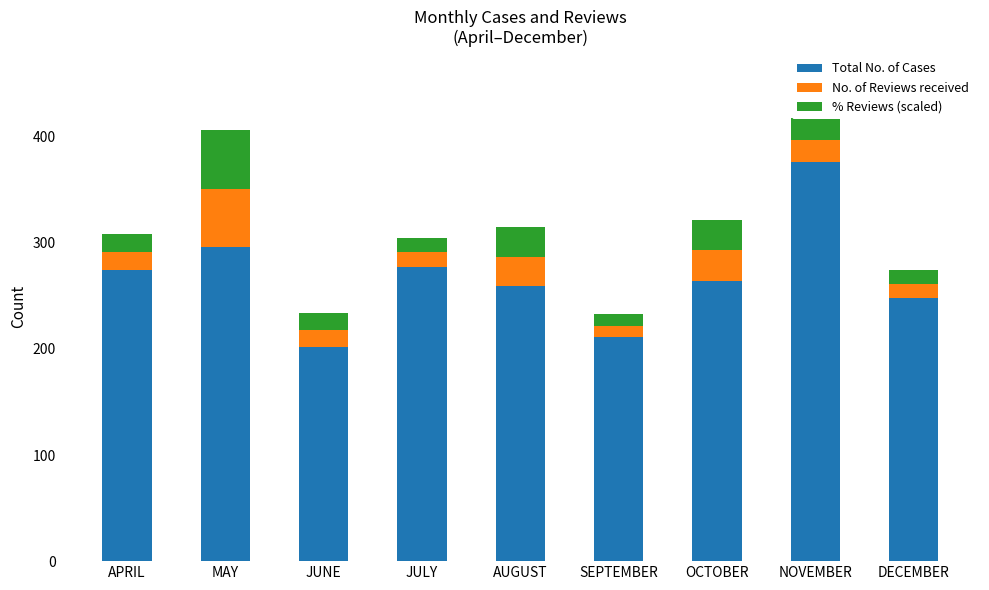

What is the minimum value for Total No. of Cases?

202